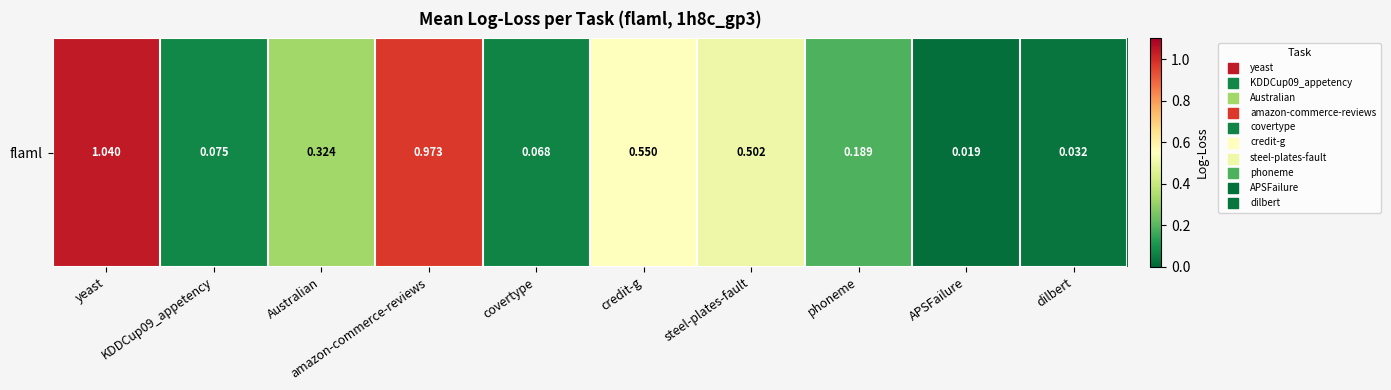

What is the sum of the values at steel-plates-fault and Australian?

0.8